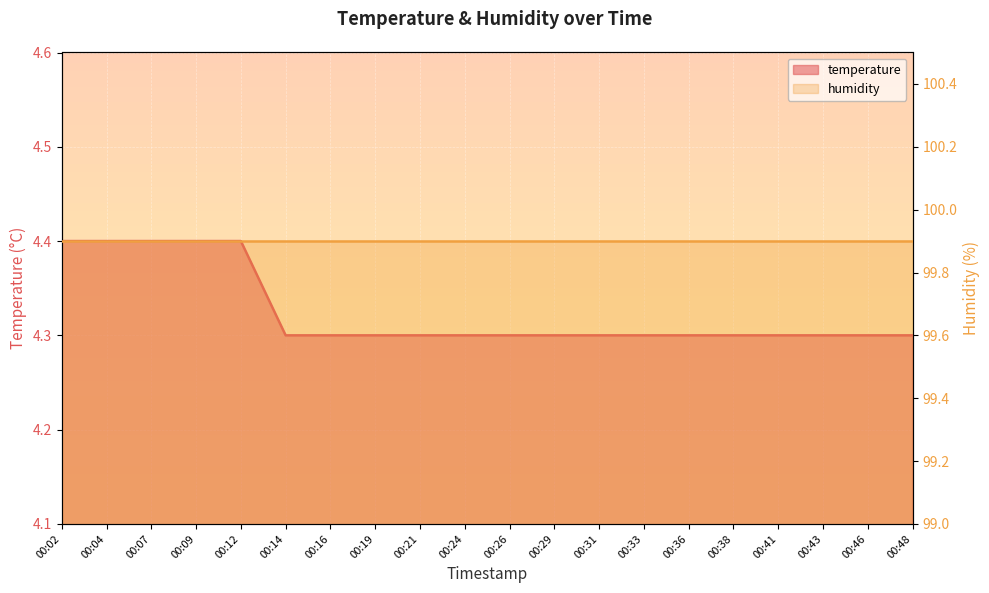

Count the values in the range 4 to 5.

20